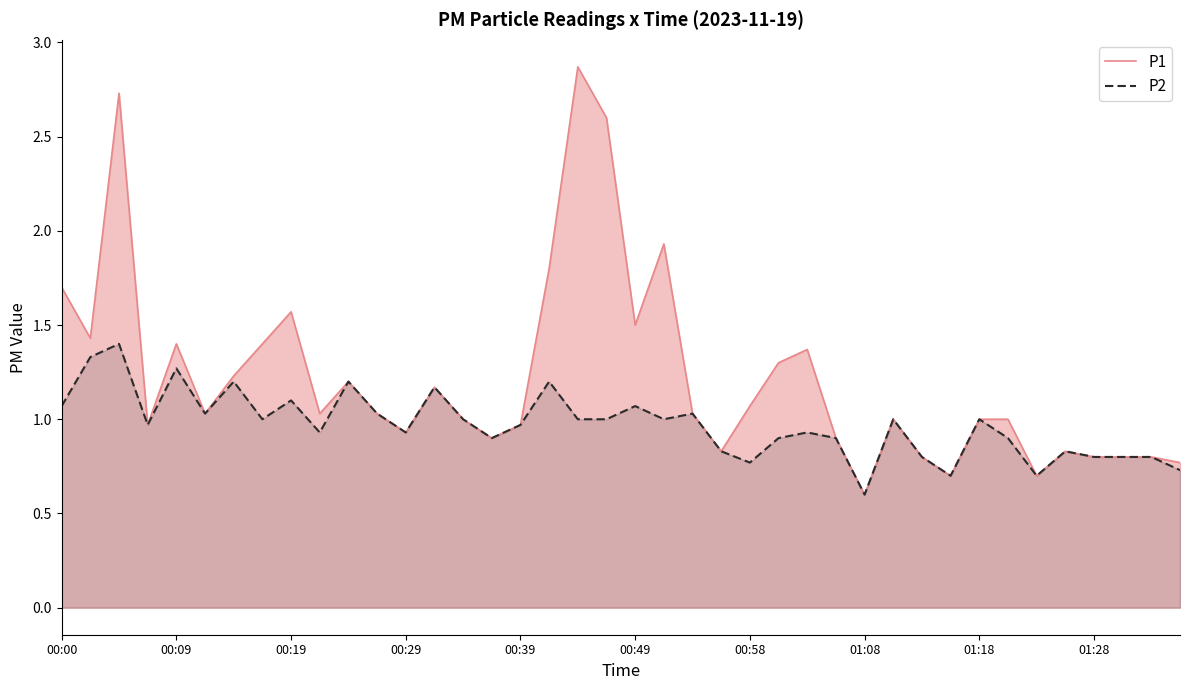

How many lines are shown in the chart?

2